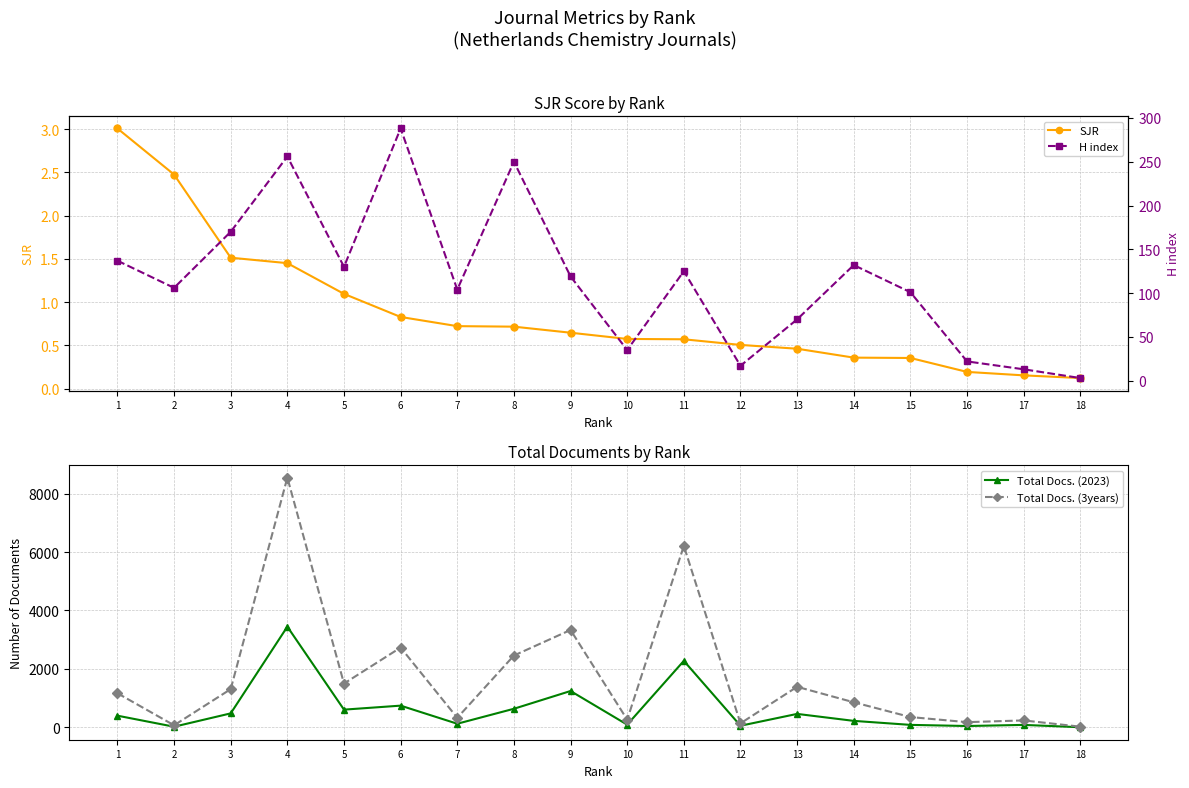

At how many categories does at least one series exceed 1336?

7